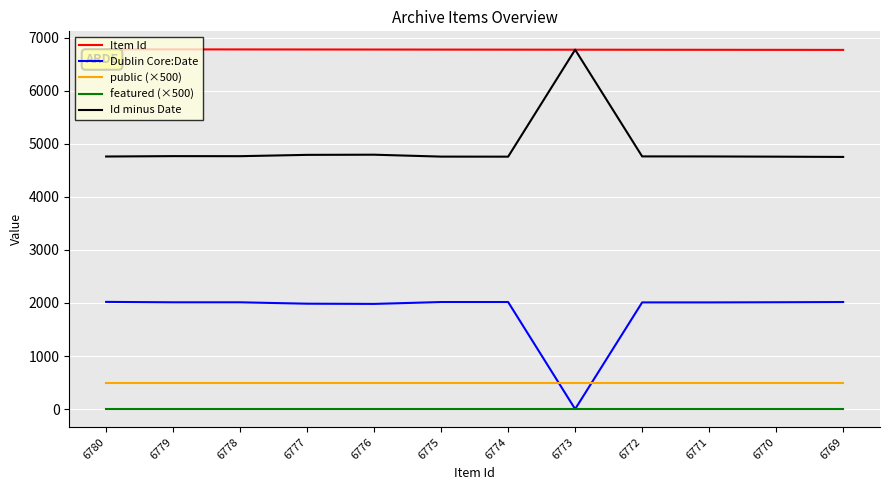

Is the value of featured (×500) at 6778 greater than the value of Dublin Core:Date at 6772?

No